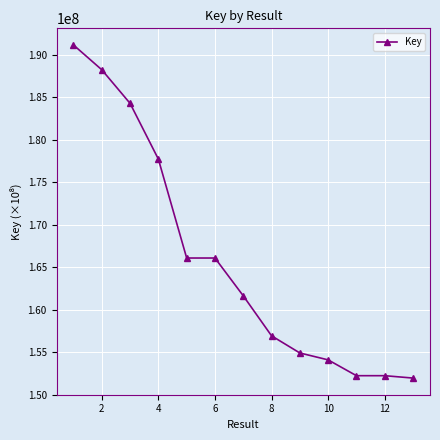

What is the sum of all values?

2157404331